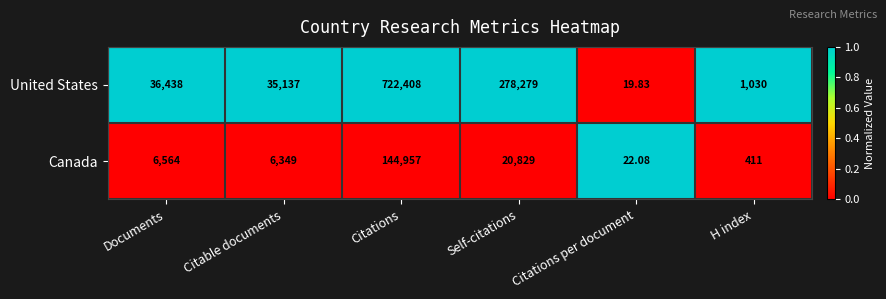

Which series has the largest total across all categories?

United States